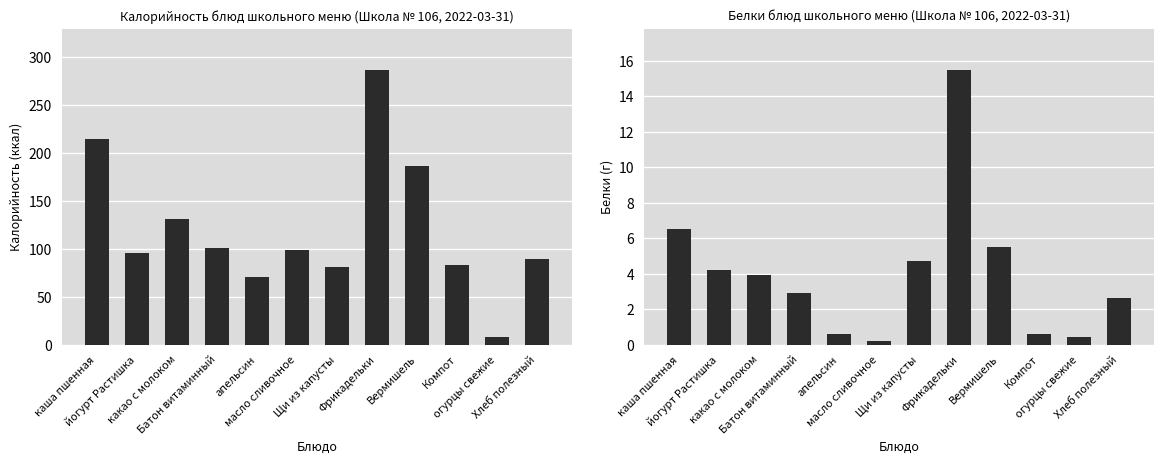

Between огурцы свежие and Фрикадельки, which is larger?

Фрикадельки